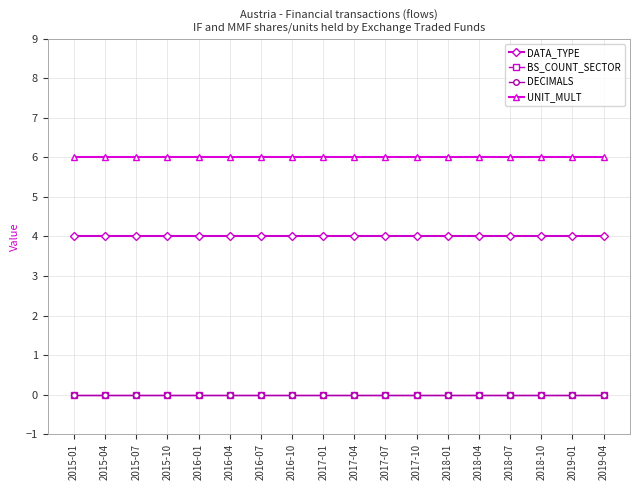

Rank the series by their maximum value, from highest to lowest.

UNIT_MULT, DATA_TYPE, BS_COUNT_SECTOR, DECIMALS